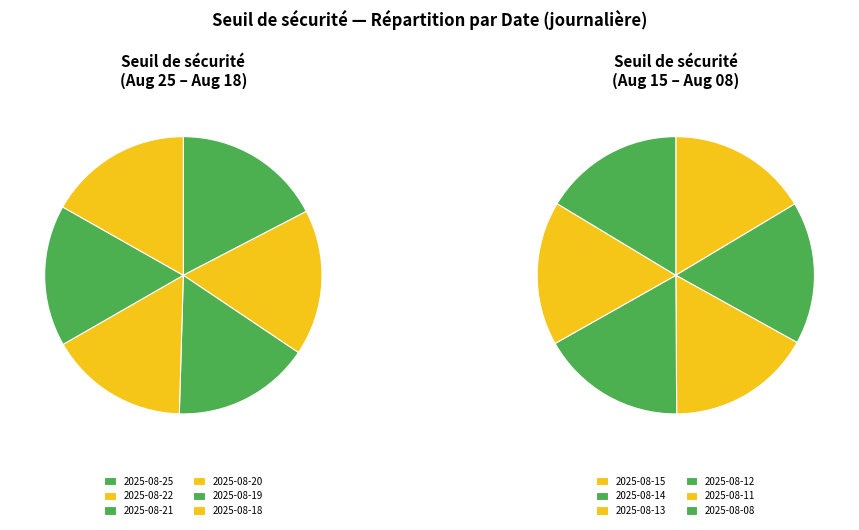

Which category has the biggest portion of the pie?

2025-08-25